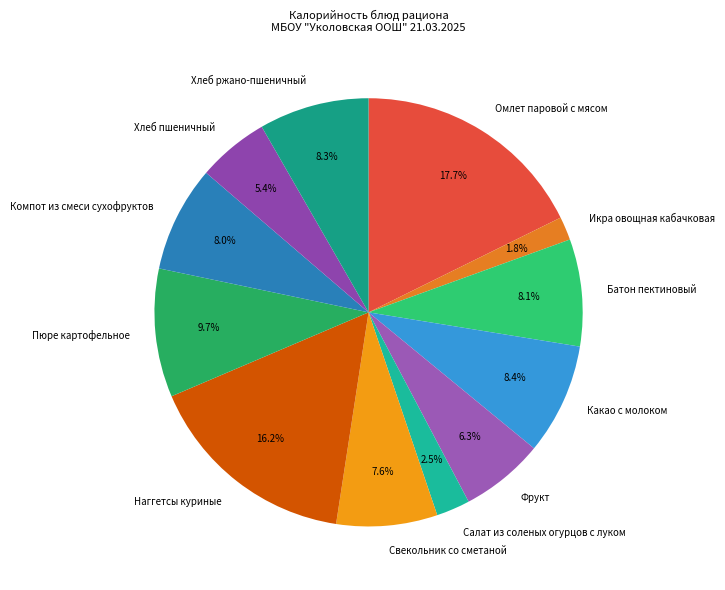

What is the ratio of the value at Хлеб пшеничный to the value at Батон пектиновый?

0.7